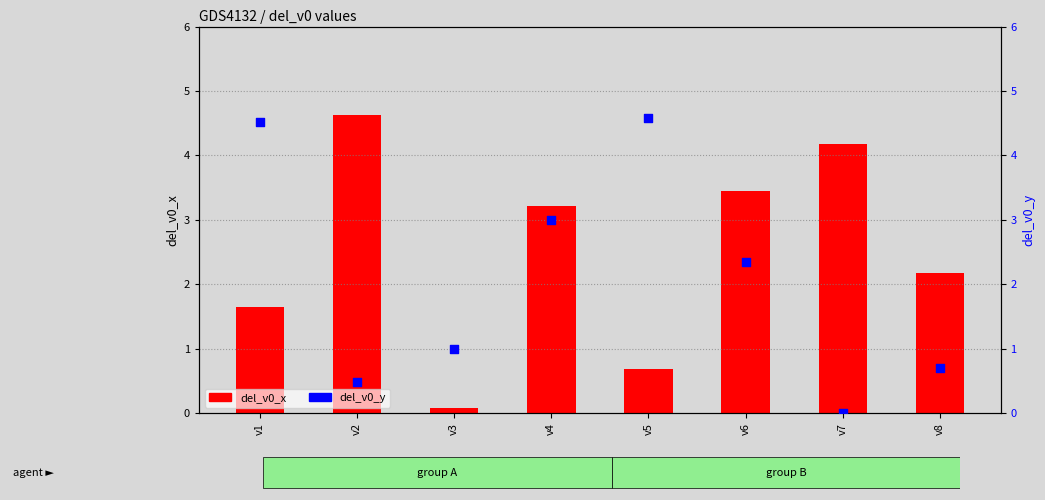

Which series has the largest total across all categories?

del_v0_x